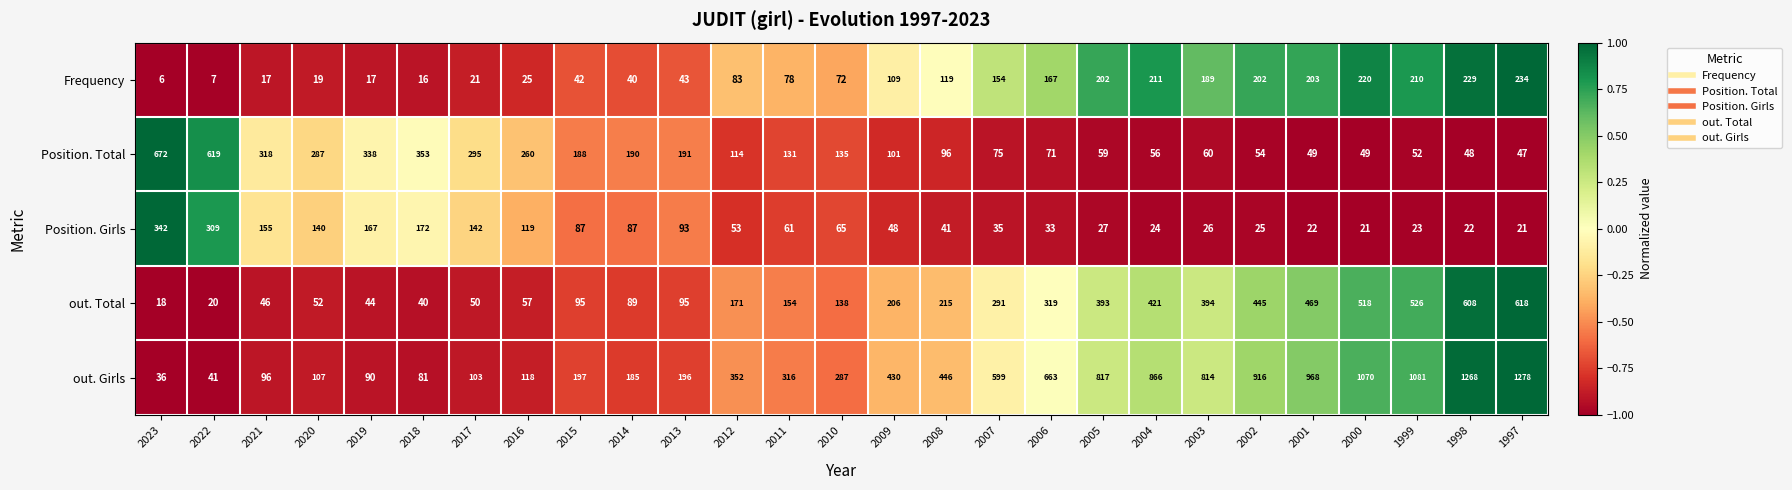

What is the sum of all out. Girls values?

13421